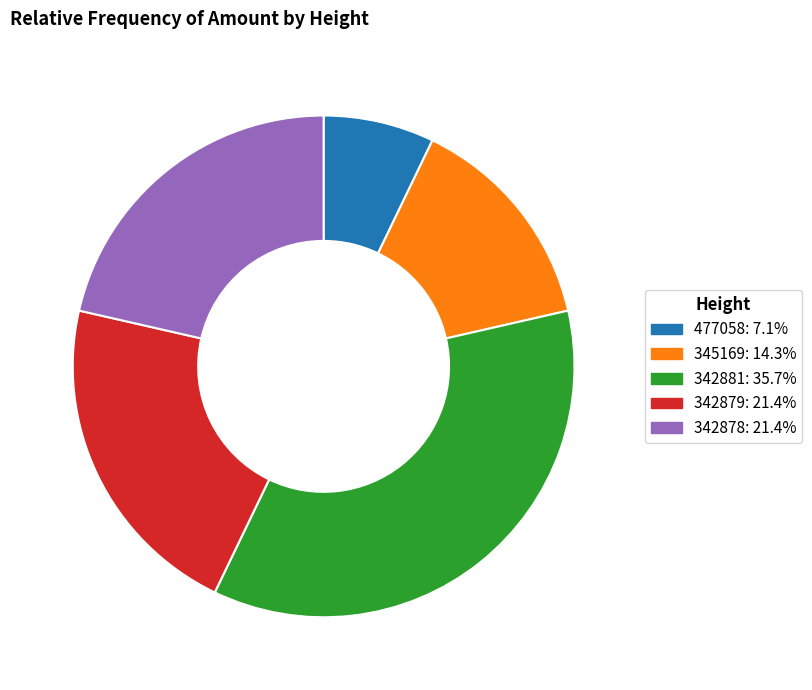

How many segments does this pie chart have?

5